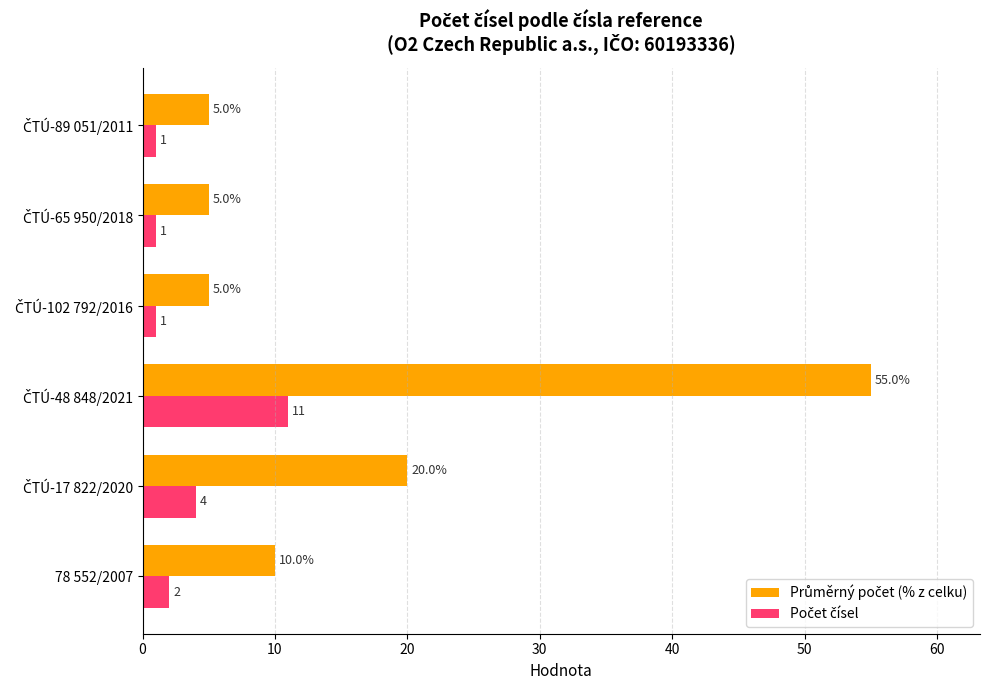

How many series are shown in this chart?

2